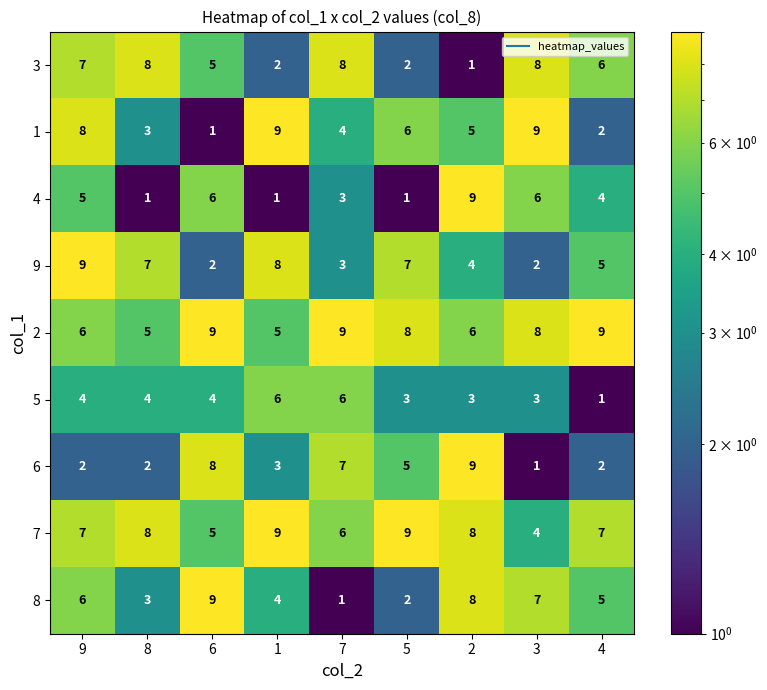

What is the greatest value displayed?

9